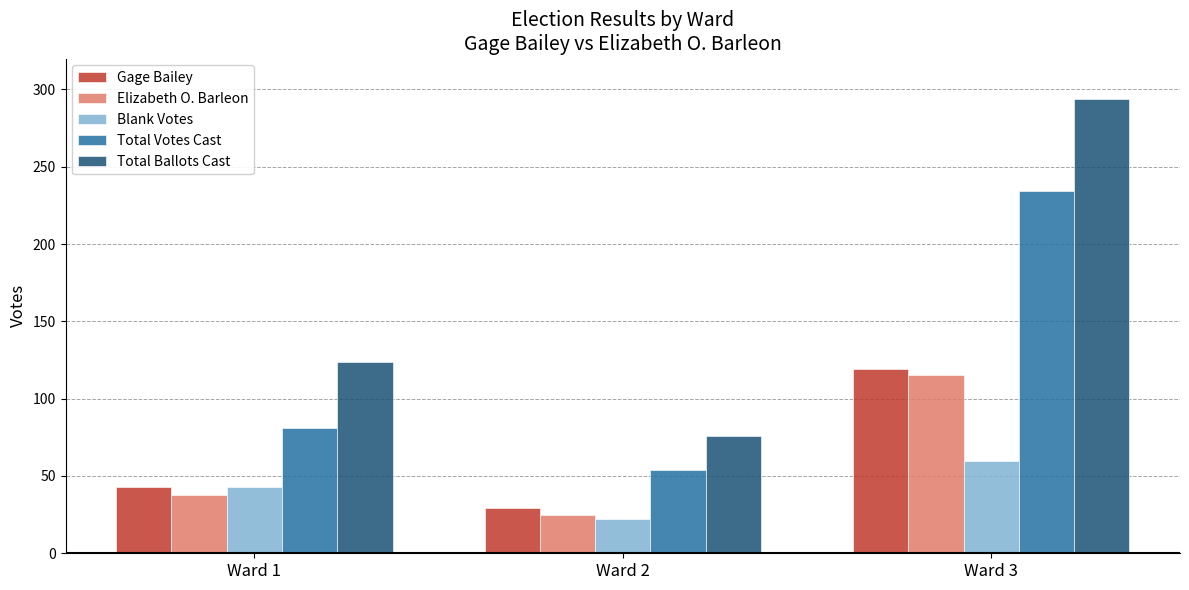

How many data points in Gage Bailey are less than 43?

1